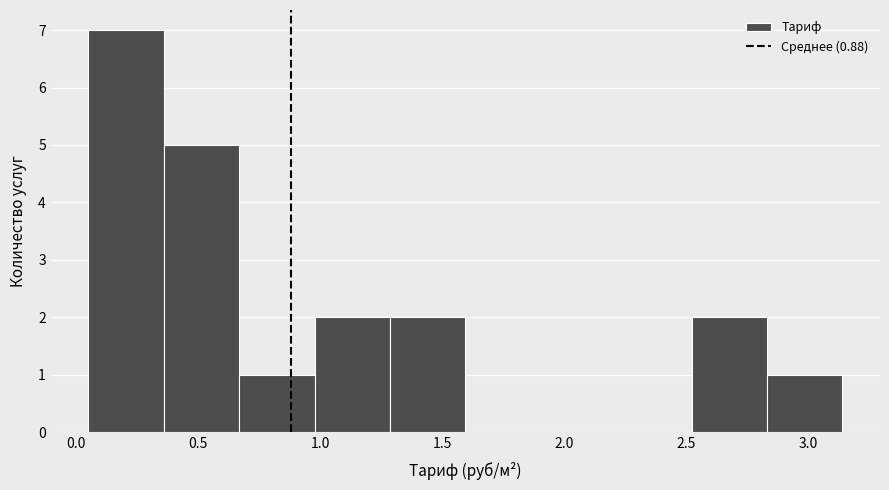

Reading left to right, list every bar in this chart as the range it spans on the x-axis followed by its height. Neither the bar edges nor the heights are printed on the chart, so give them approximately, as read against the axes.

0.05 to 0.35: 7
0.35 to 0.65: 5
0.65 to 1.00: 1
1.00 to 1.30: 2
1.30 to 1.60: 2
1.60 to 1.90: 0
1.90 to 2.20: 0
2.20 to 2.50: 0
2.50 to 2.85: 2
2.85 to 3.15: 1